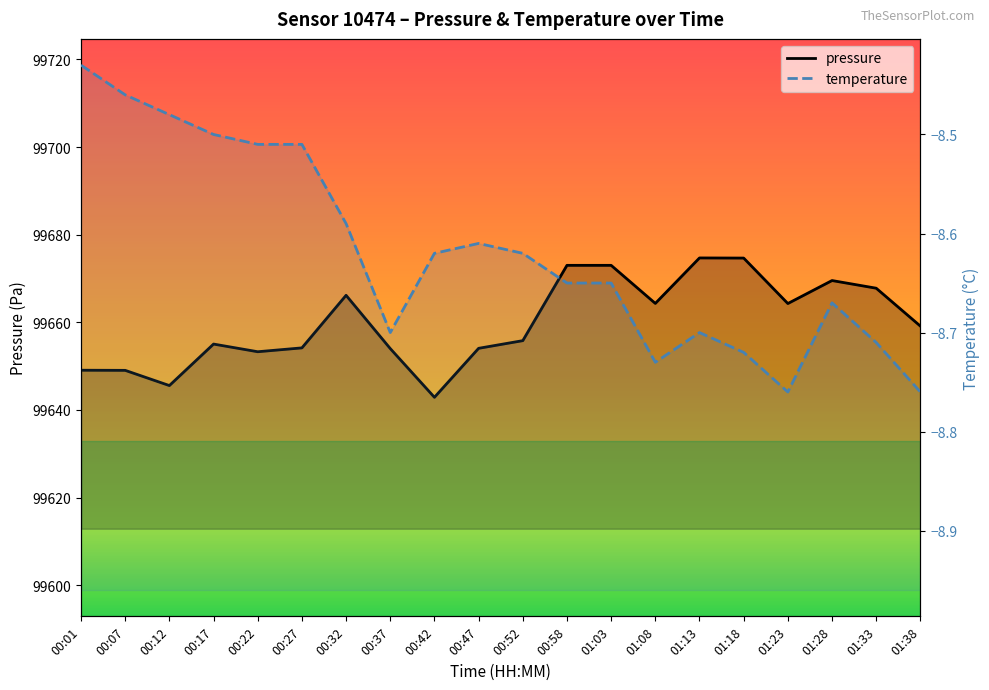

True or false: pressure and temperature intersect in this chart.

False